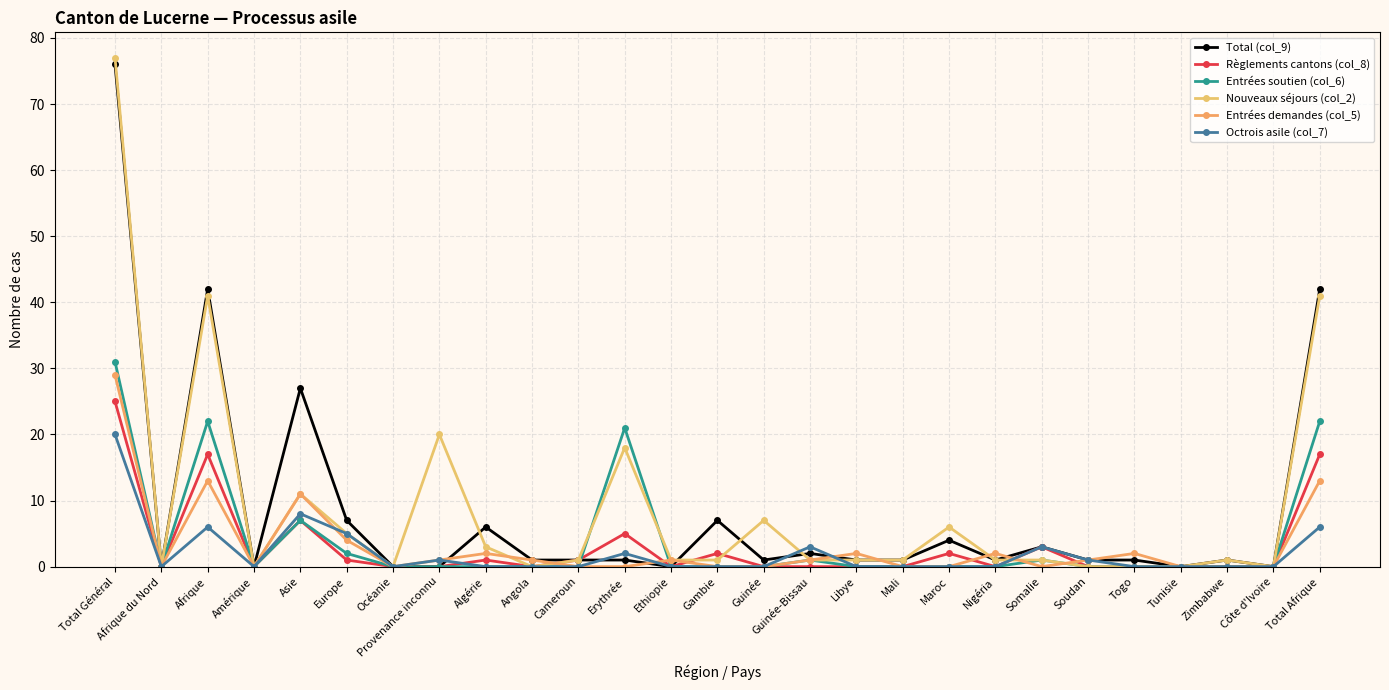

How many distinct data groups are displayed?

6